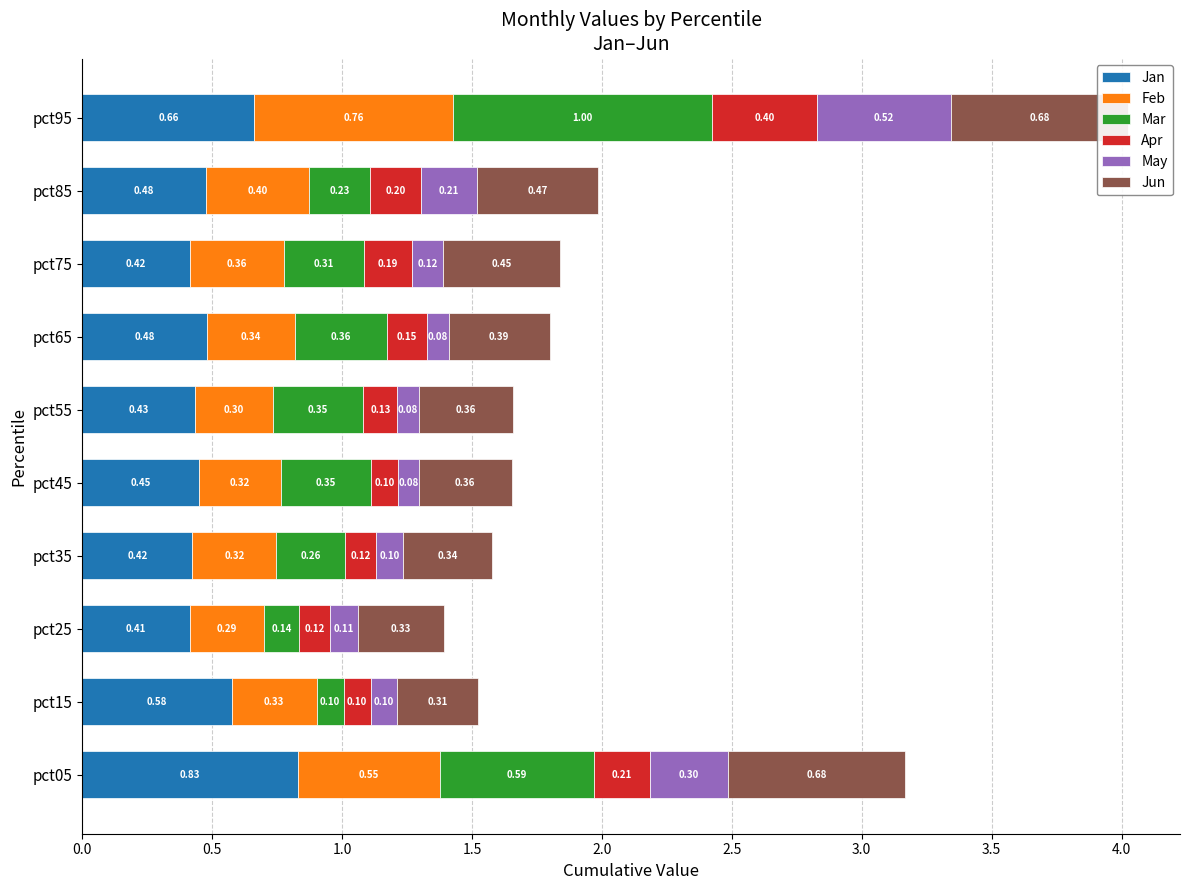

What are all the series names shown in the legend?

Jan, Feb, Mar, Apr, May, Jun